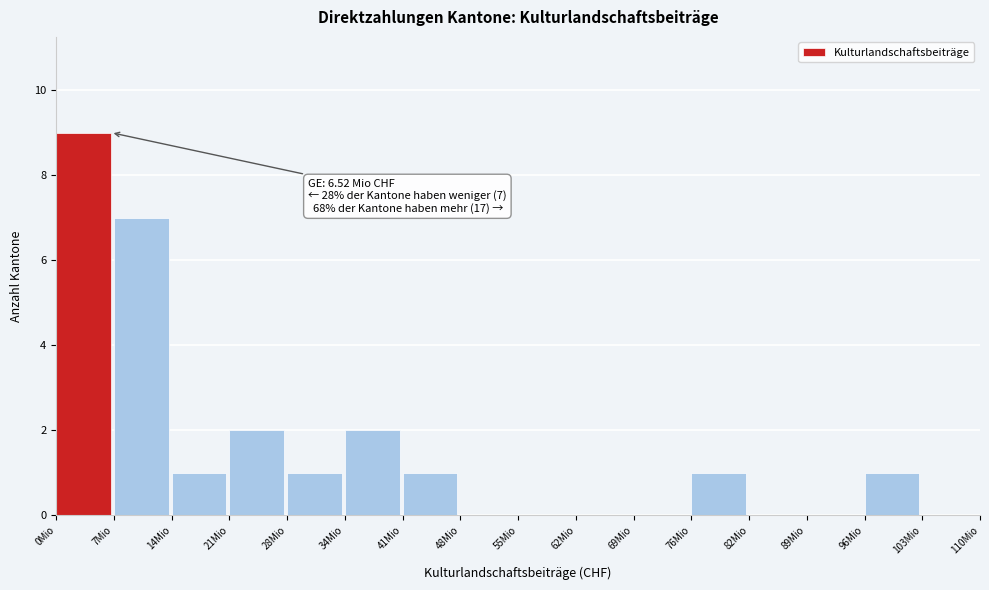

Reading right to left, transcribe all the data shown in this chart.

103Mio=0	96Mio=1	89Mio=0	82Mio=0	76Mio=1	69Mio=0	62Mio=0	55Mio=0	48Mio=0	41Mio=1	34Mio=2	28Mio=1	21Mio=2	14Mio=1	7Mio=7	0Mio=9